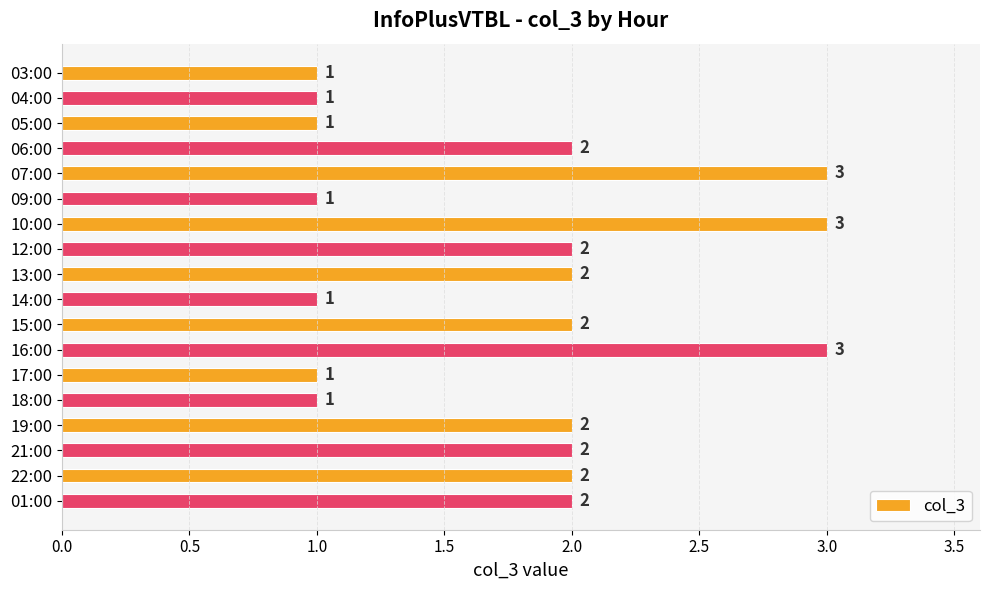

Reading top to bottom, what are all the values shown in this chart?

1	1	1	2	3	1	3	2	2	1	2	3	1	1	2	2	2	2